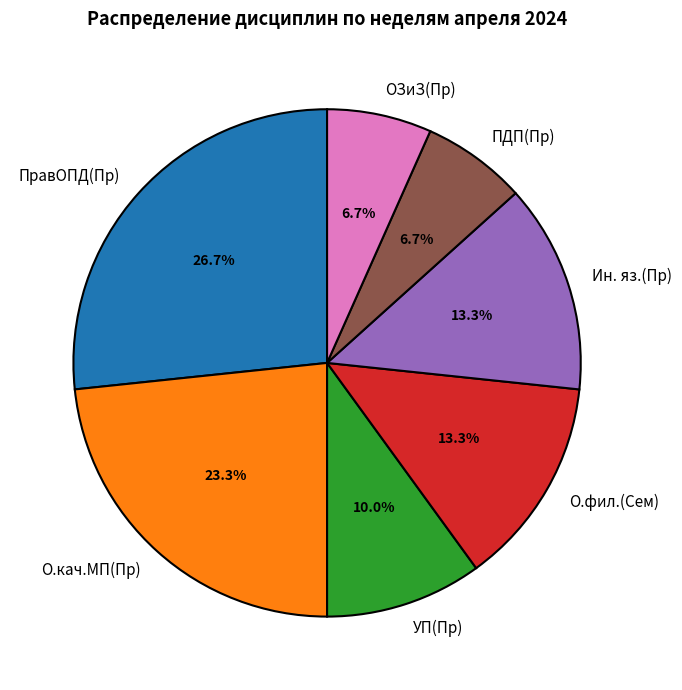

Is there a majority slice in this chart?

No